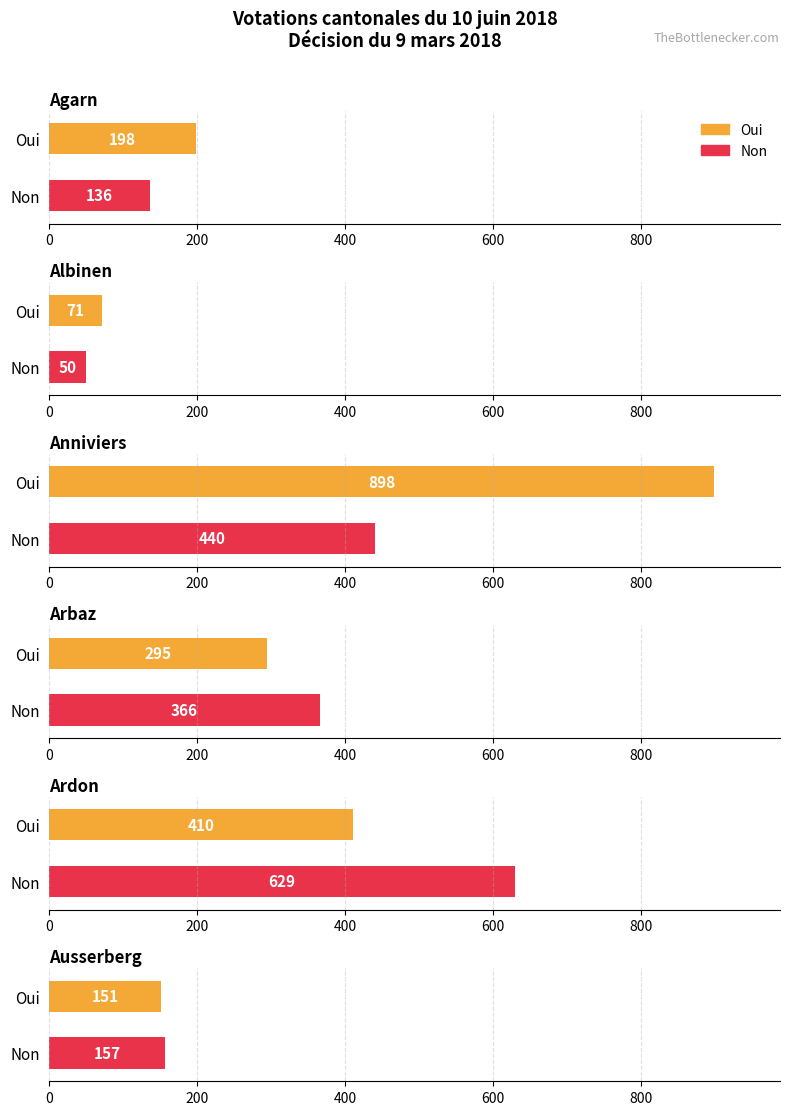

The Oui series shows 410 at Ardon. True or false?

True